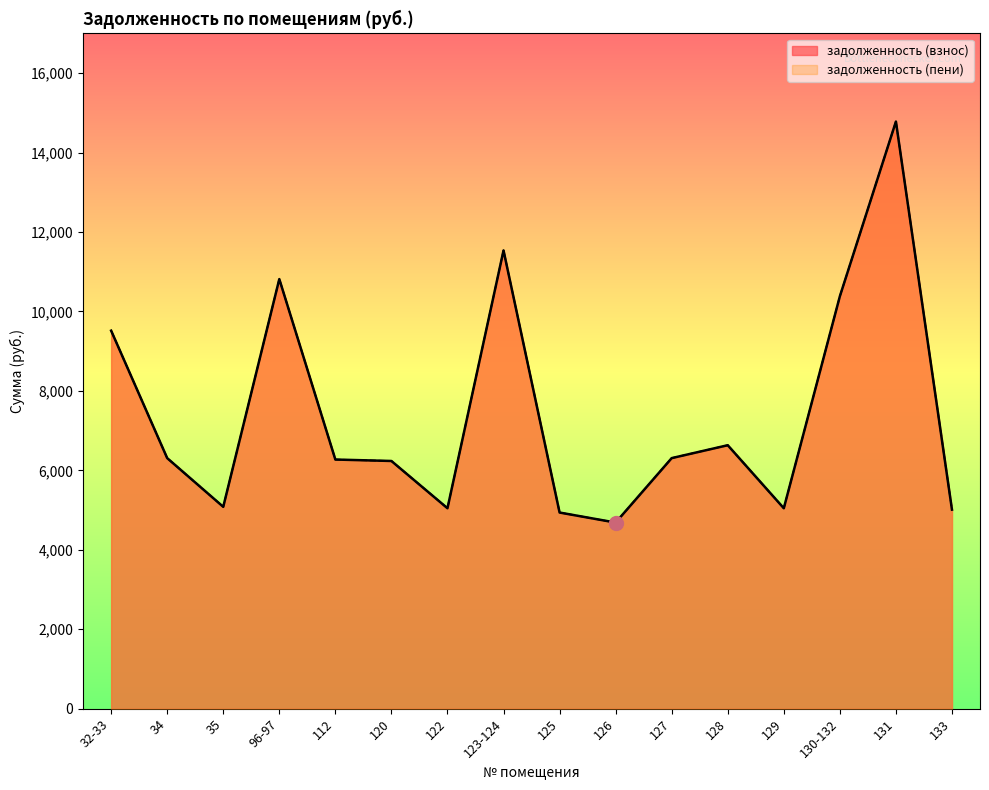

True or false: задолженность (взнос) has a value of 10382.9 at 130-132.

True